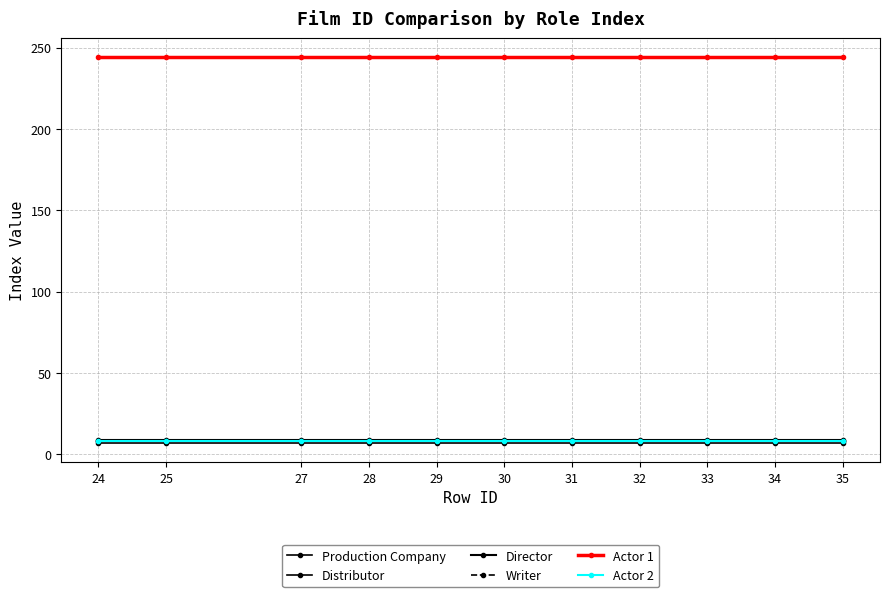

What is the total value across all series at 29?

284